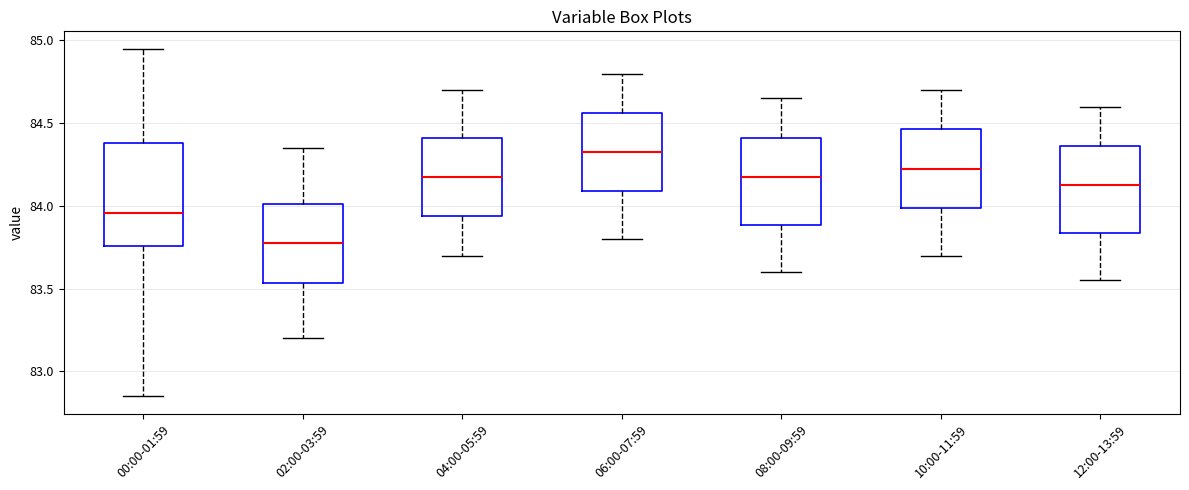

Reading left to right, read every box against the y-axis: the position of its median line, the range the box covers, and the ends of its whiskers. The values are not printed on the chart, so give them approximately, as read against the axis.

00:00-01:59: median 83.95, box 83.75 to 84.40, whiskers 82.85 to 84.95
02:00-03:59: median 83.80, box 83.55 to 84.00, whiskers 83.20 to 84.35
04:00-05:59: median 84.20, box 83.95 to 84.40, whiskers 83.70 to 84.70
06:00-07:59: median 84.35, box 84.10 to 84.55, whiskers 83.80 to 84.80
08:00-09:59: median 84.20, box 83.90 to 84.40, whiskers 83.60 to 84.65
10:00-11:59: median 84.25, box 84.00 to 84.45, whiskers 83.70 to 84.70
12:00-13:59: median 84.15, box 83.85 to 84.35, whiskers 83.55 to 84.60